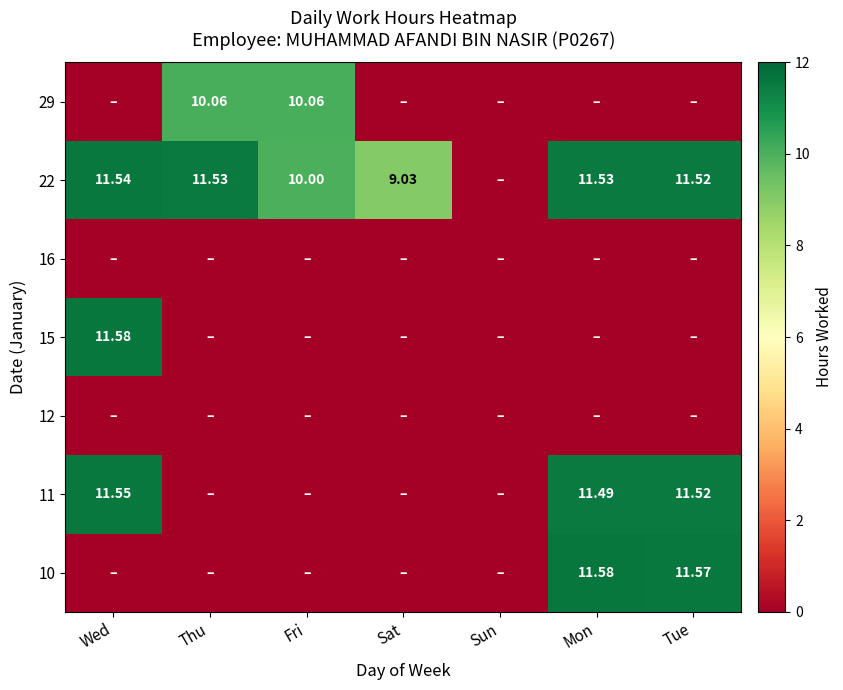

Is the value of 22 at Fri greater than the value of 29 at Fri?

No